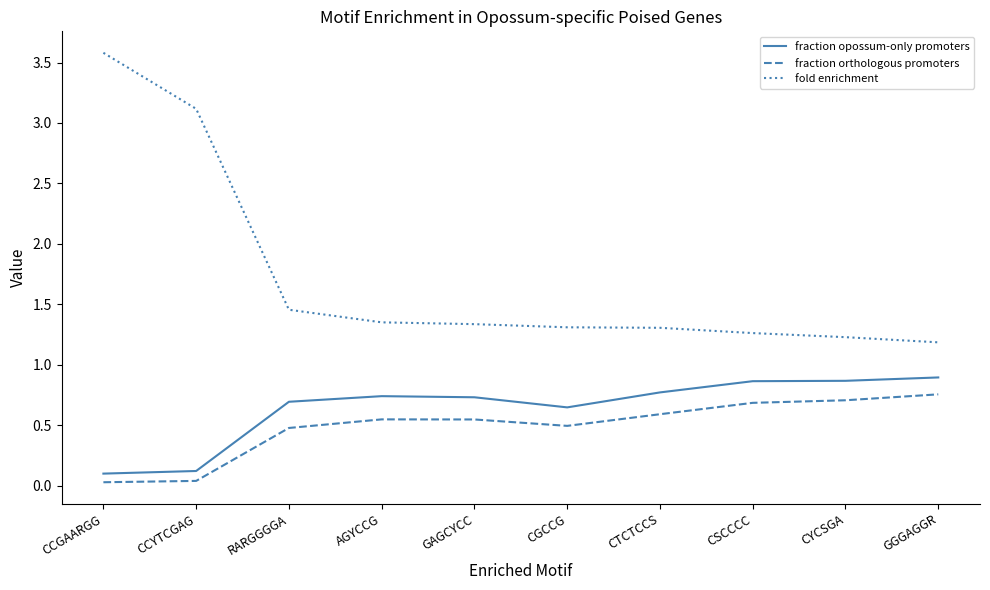

At which category is the sum across all series the highest?

CCGAARGG